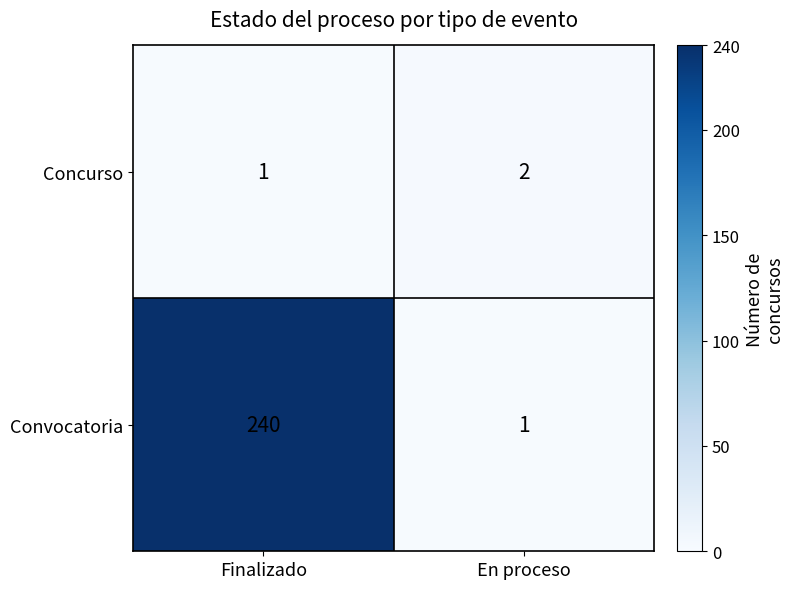

What is the difference between the maximum and minimum values in the Convocatoria series?

239